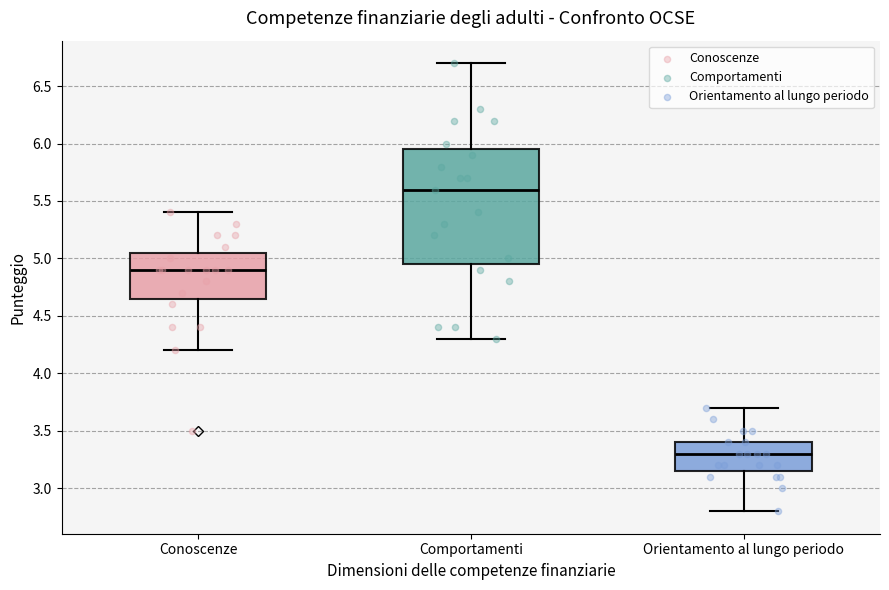

Which box is the tallest, from its lower edge to its upper edge?

Comportamenti